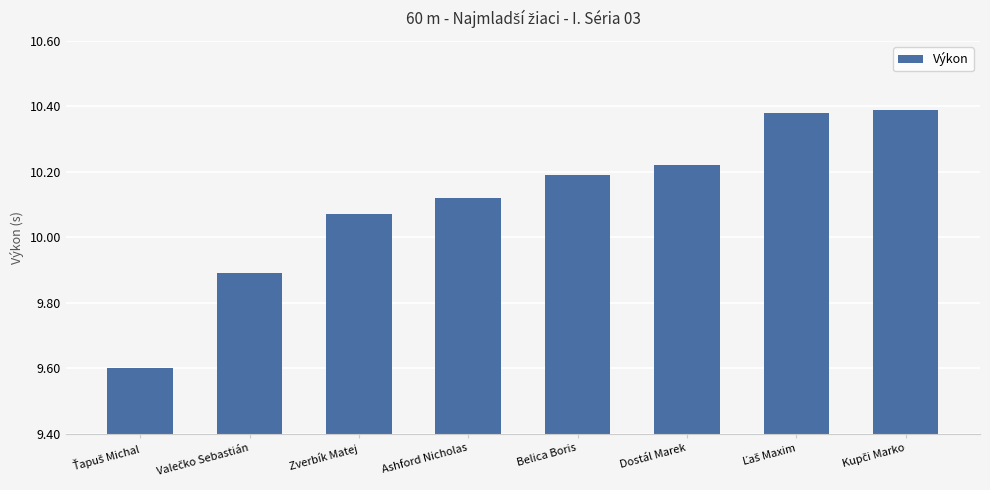

Between Zverbík Matej and Dostál Marek, which is larger?

Dostál Marek